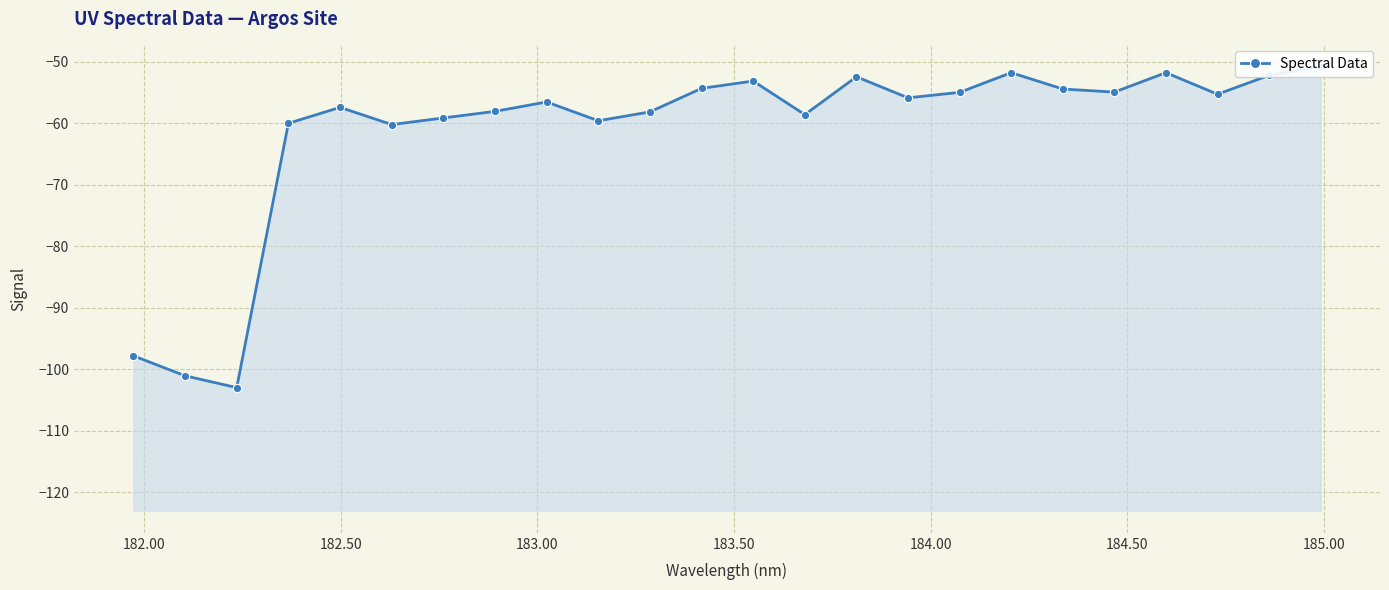

Is it true that the value at 182.50 is -51.0?

False